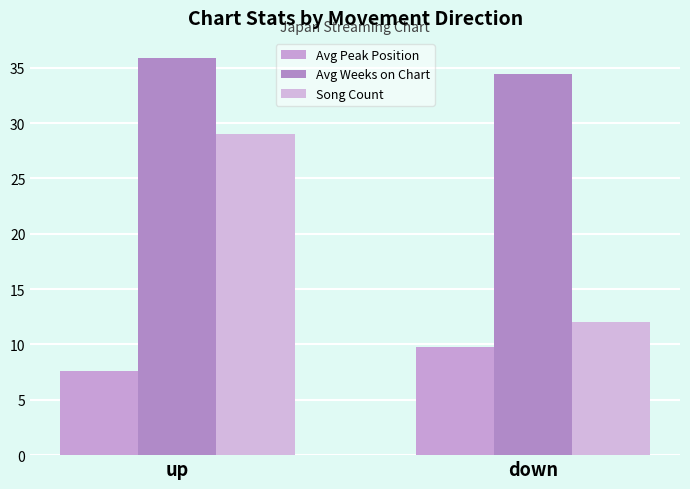

Reading left to right, what are all the values shown in this chart?

Avg Peak Position: up=7.6	down=9.8
Avg Weeks on Chart: up=35.9	down=34.4
Song Count: up=29.0	down=12.0